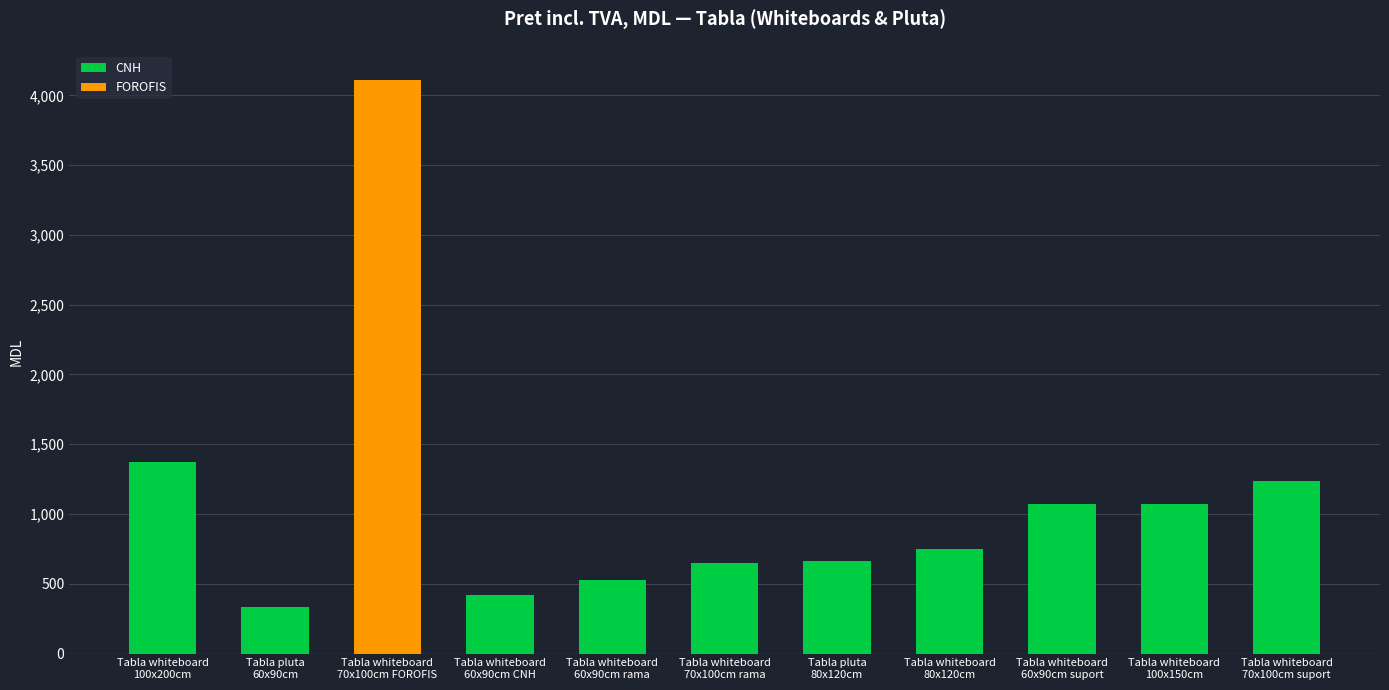

Read the value at Tabla pluta
80x120cm.

662.5